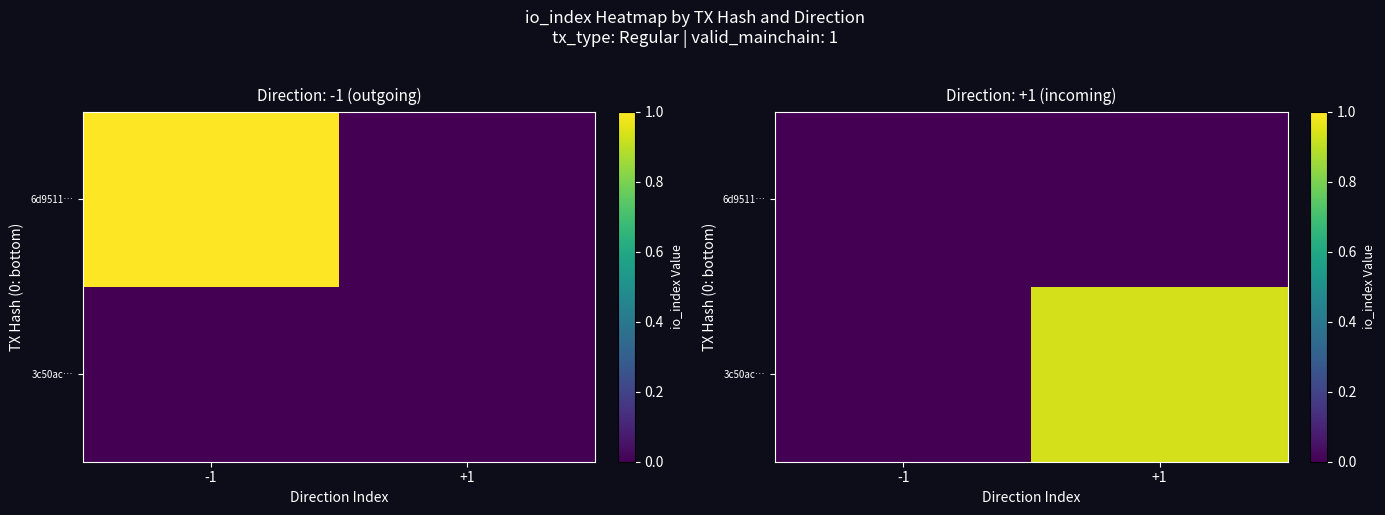

What is the total value across all series at +1?

0.9